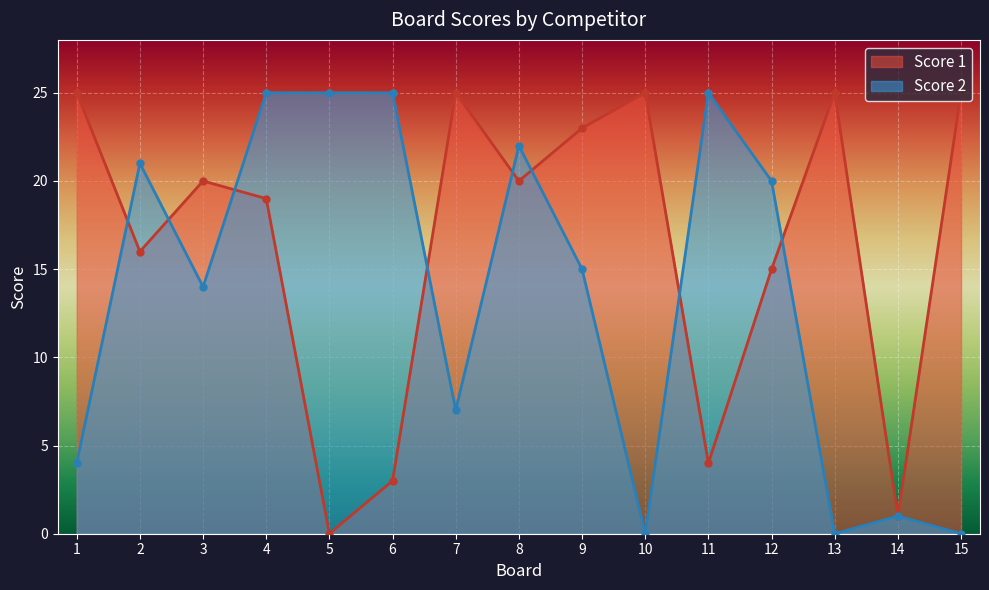

How many data points in Score 1 are above 20?

6